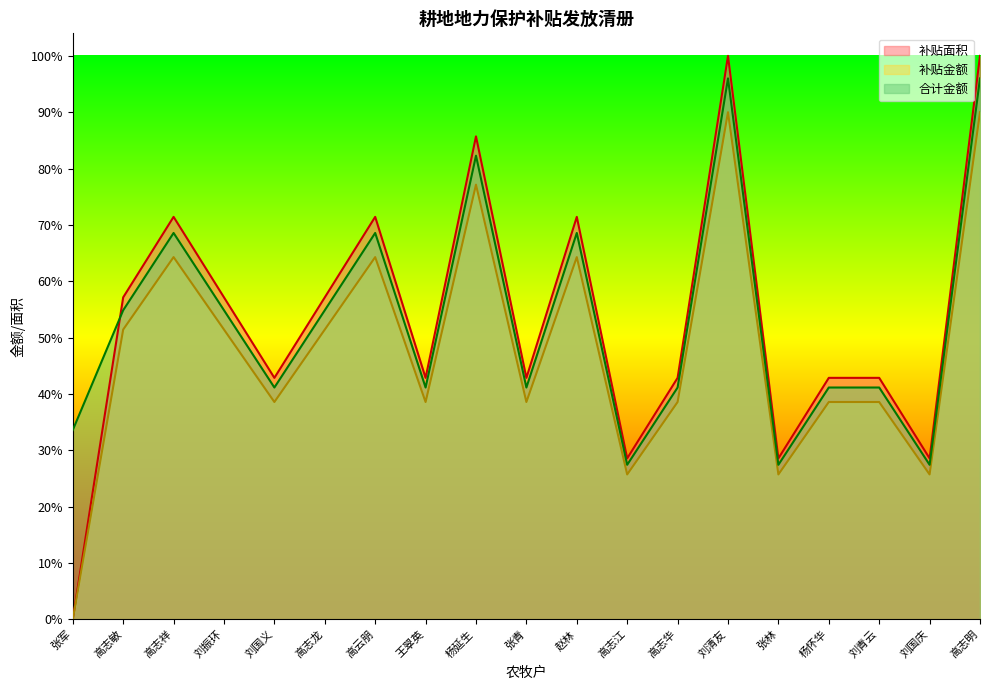

What position from the left is 刘清友?

14